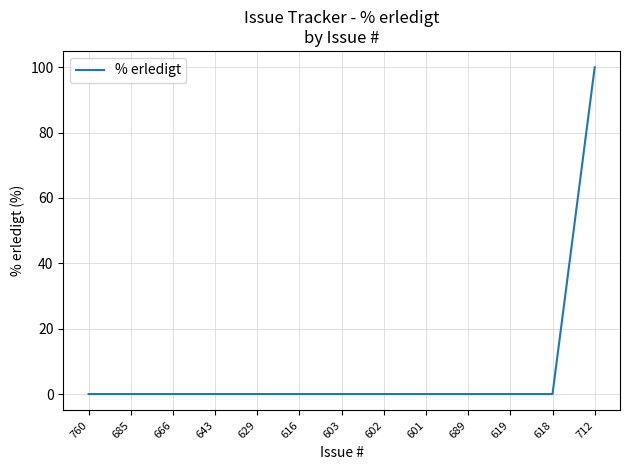

The value at 643 is 0. True or false?

True